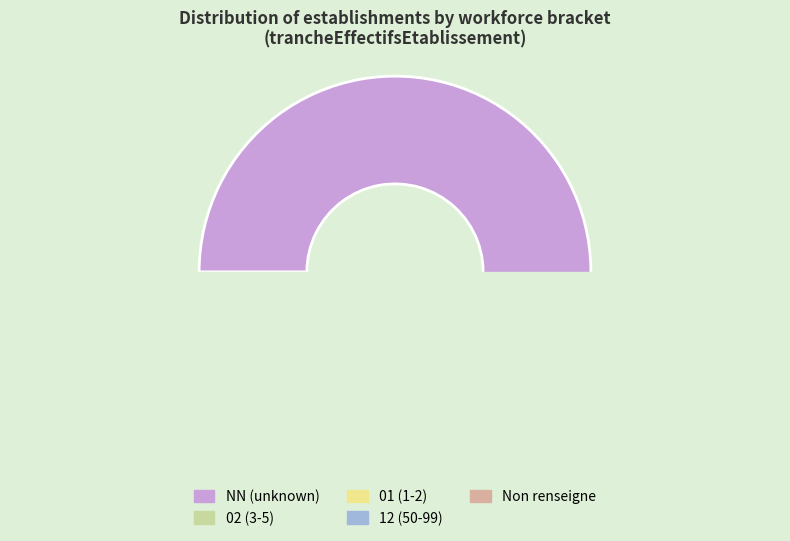

How many segments does this pie chart have?

5